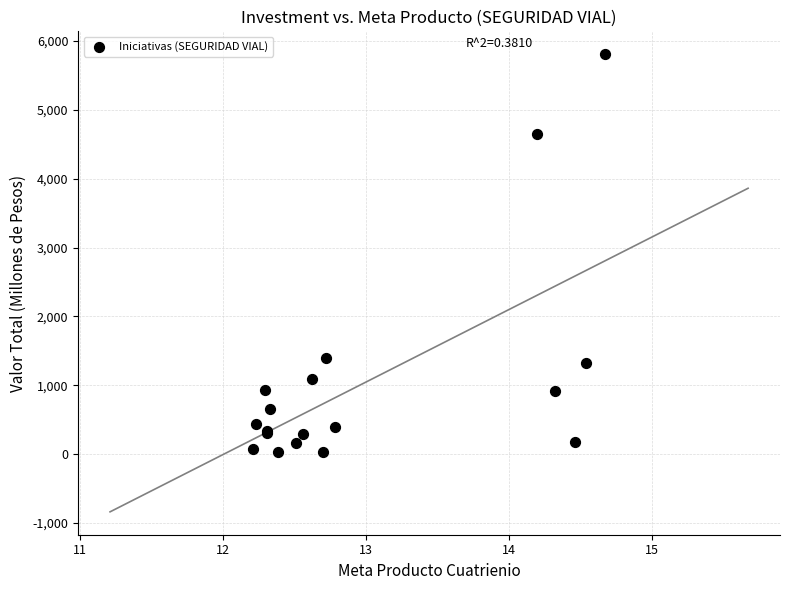

What Y value in the scatter plot is closest to 2916?

1400